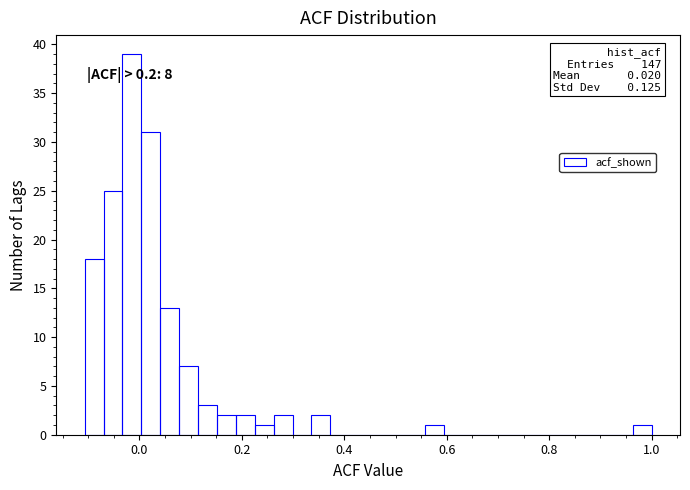

Around what value on the x-axis is the tallest bar? Give the approximate position of its centre, as read against the axis.

-0.02